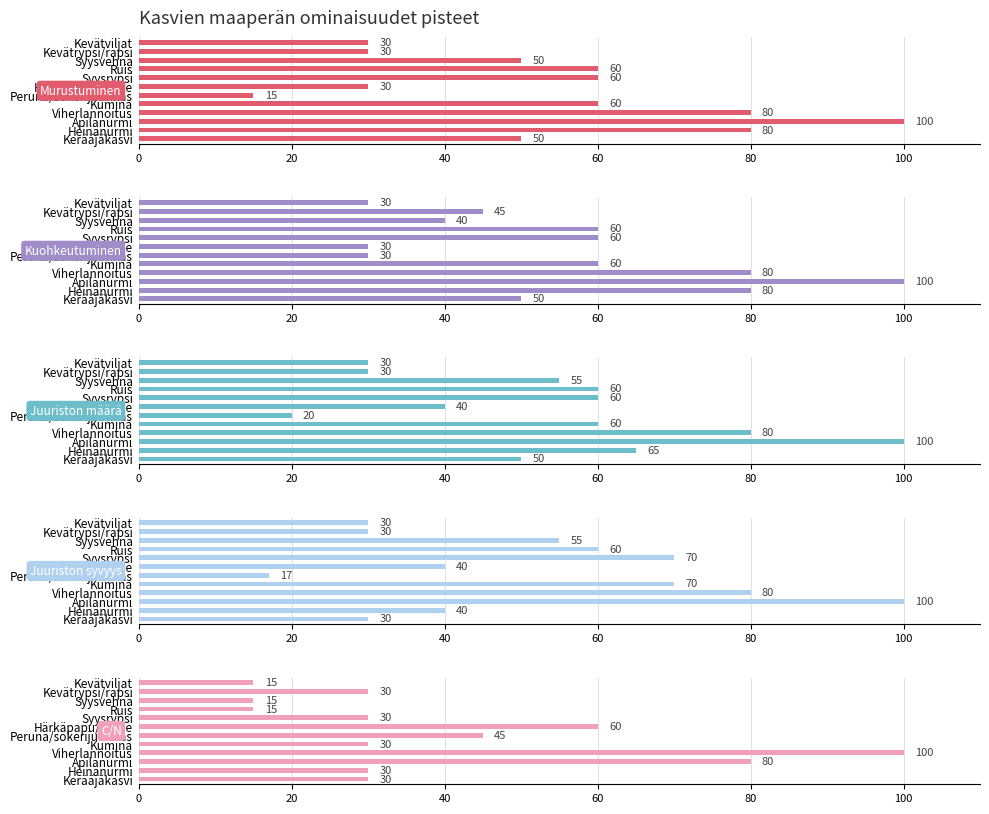

Which series has the widest spread of values?

Murustuminen